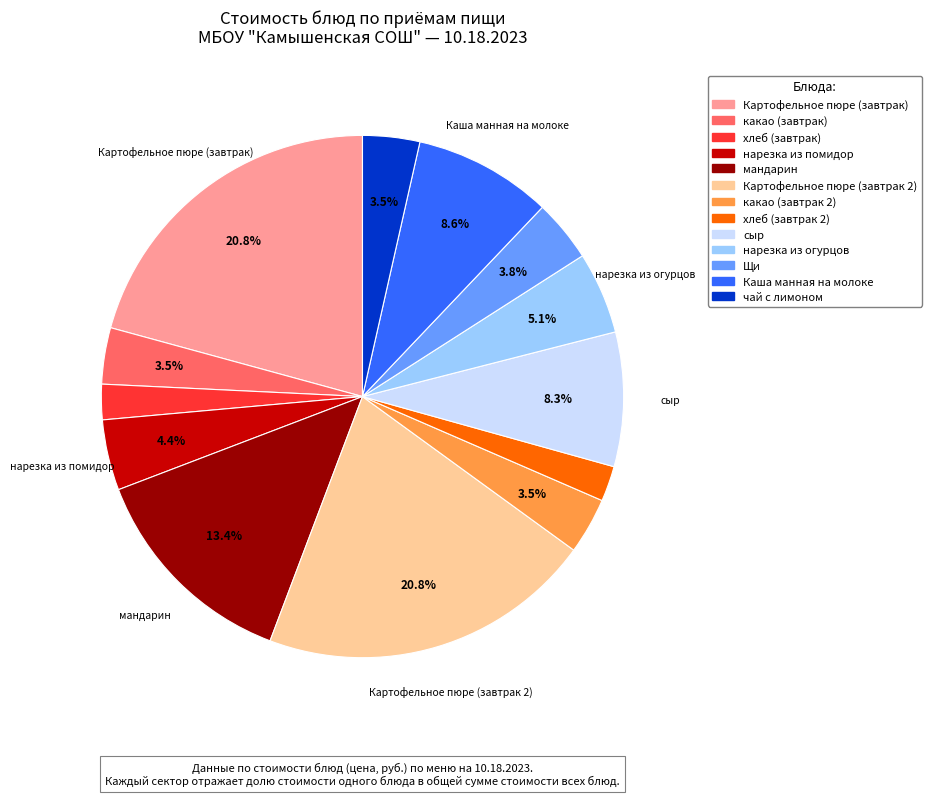

What percentage is the Каша манная на молоке slice, to the nearest percent?

9%